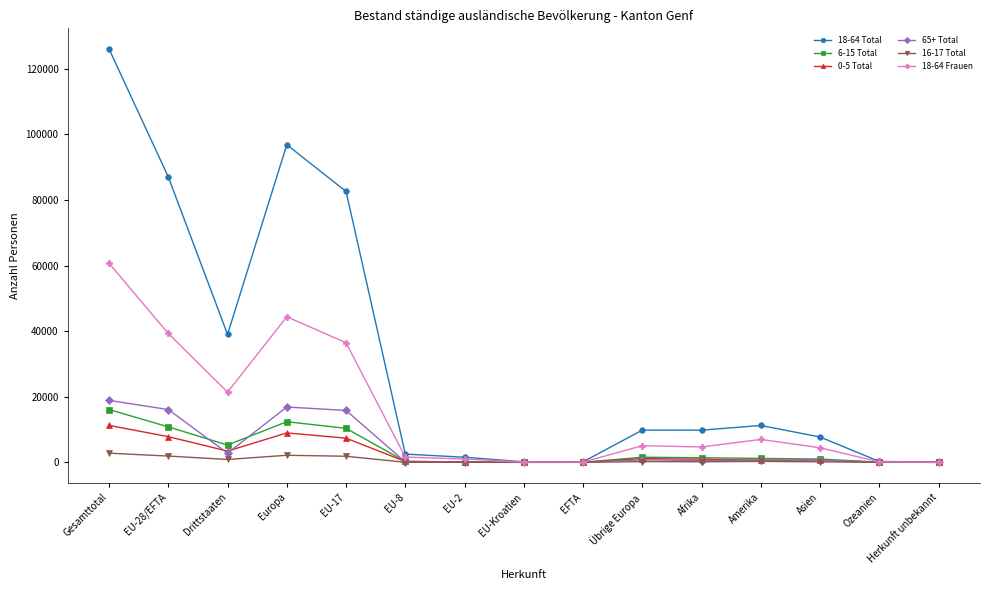

What is the sum of the 16-17 Total values at EU-Kroatien and EU-28/EFTA?

1923